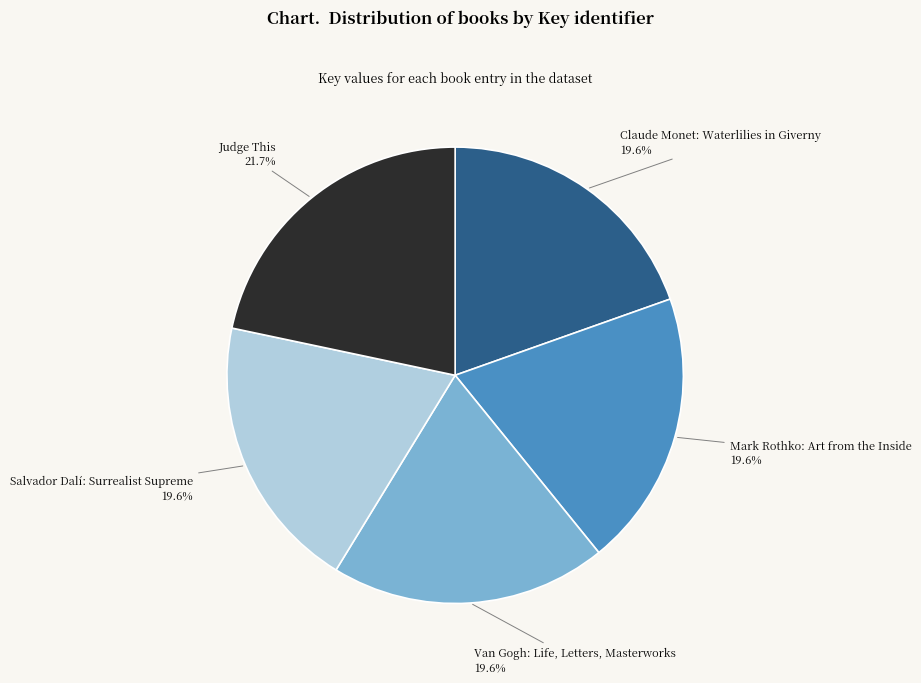

Combined, what portion of the pie is Mark Rothko: Art from the Inside and Judge This?

41.3%